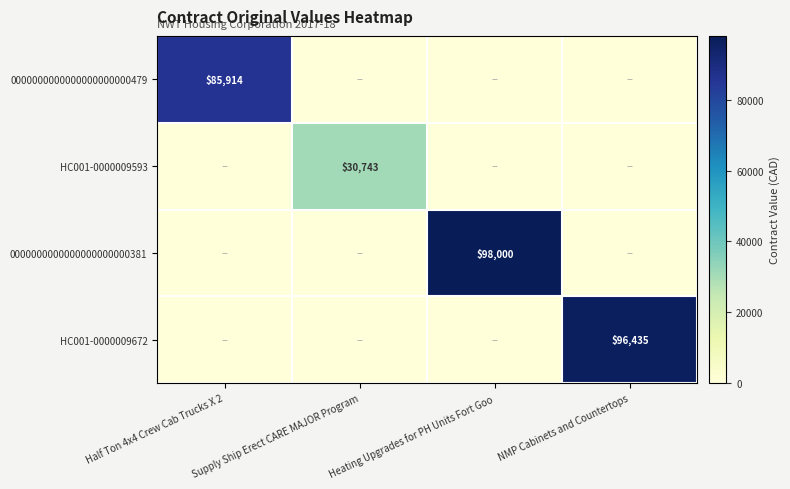

True or false: HC001-0000009593 has a value of -14682.5 at Heating Upgrades for PH Units Fort Goo.

False